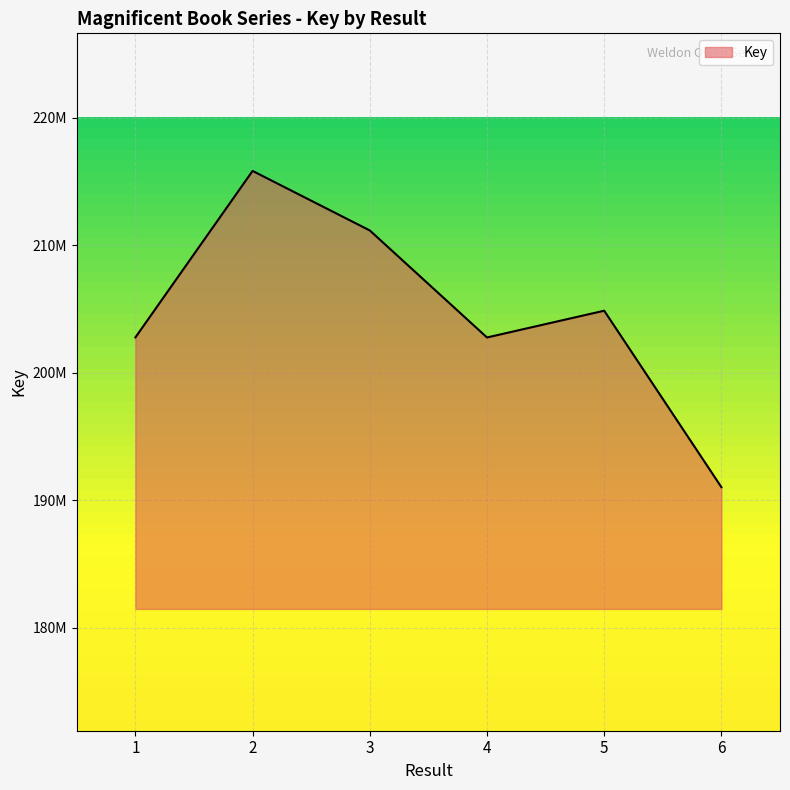

How many interior local valleys (lower than both neighbors) does the data have?

1